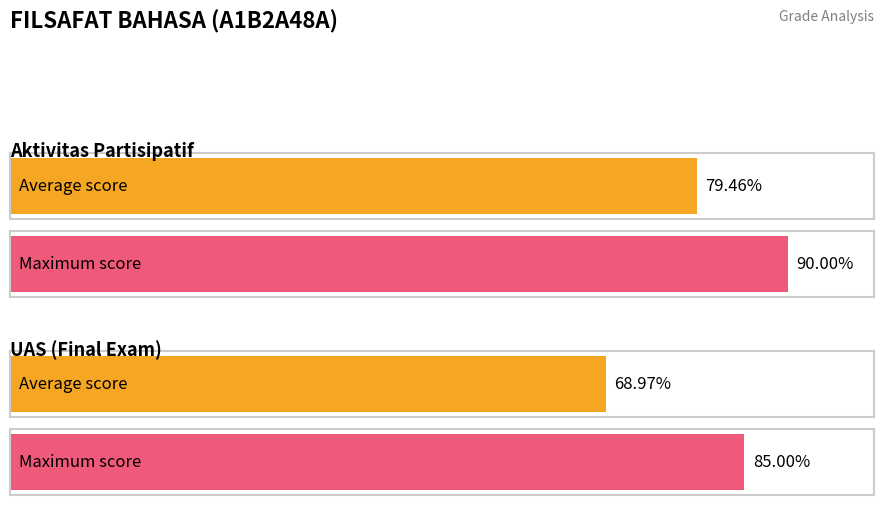

Does the chart contain any negative values?

No